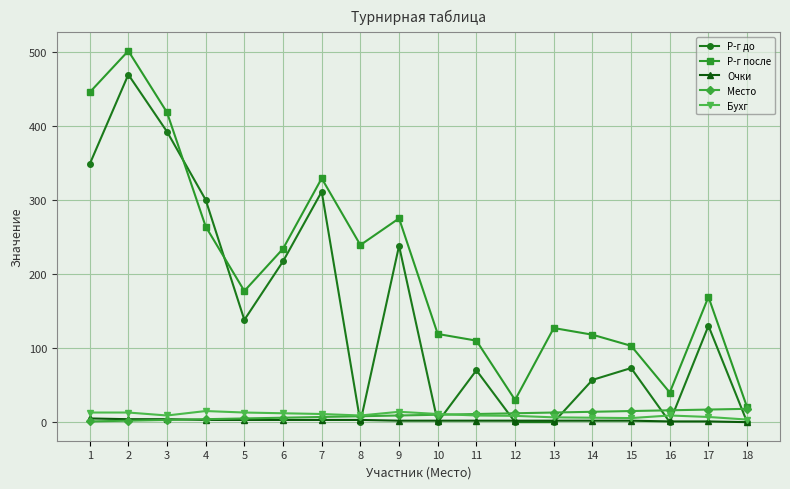

What is the sum of all Место values?

171.0